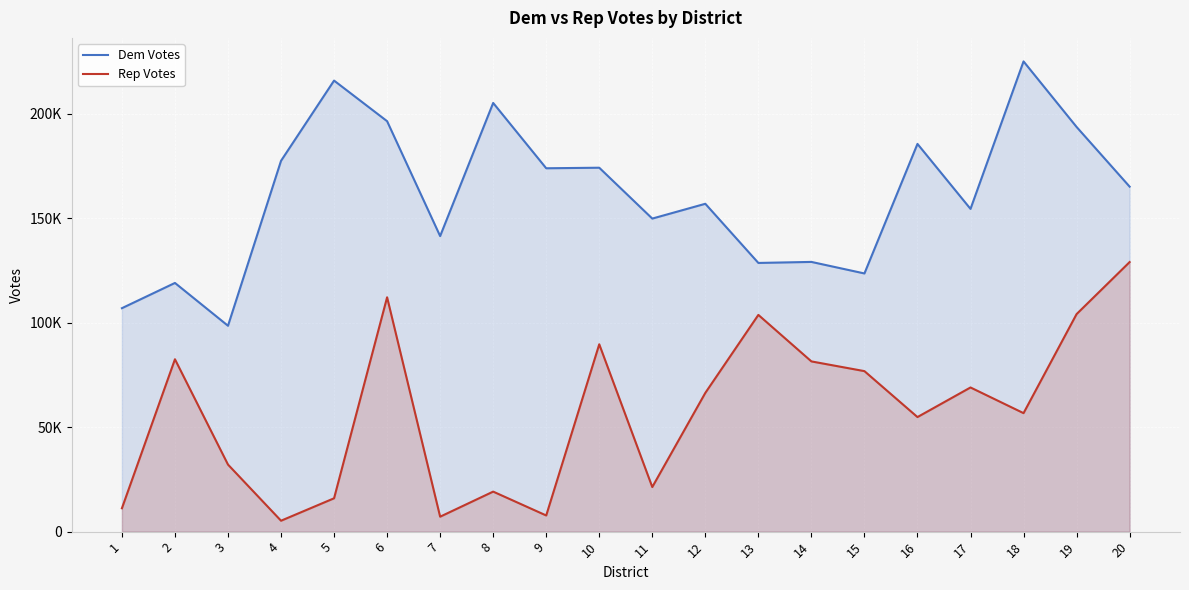

Which series changed the most between 7 and 13?

Rep Votes